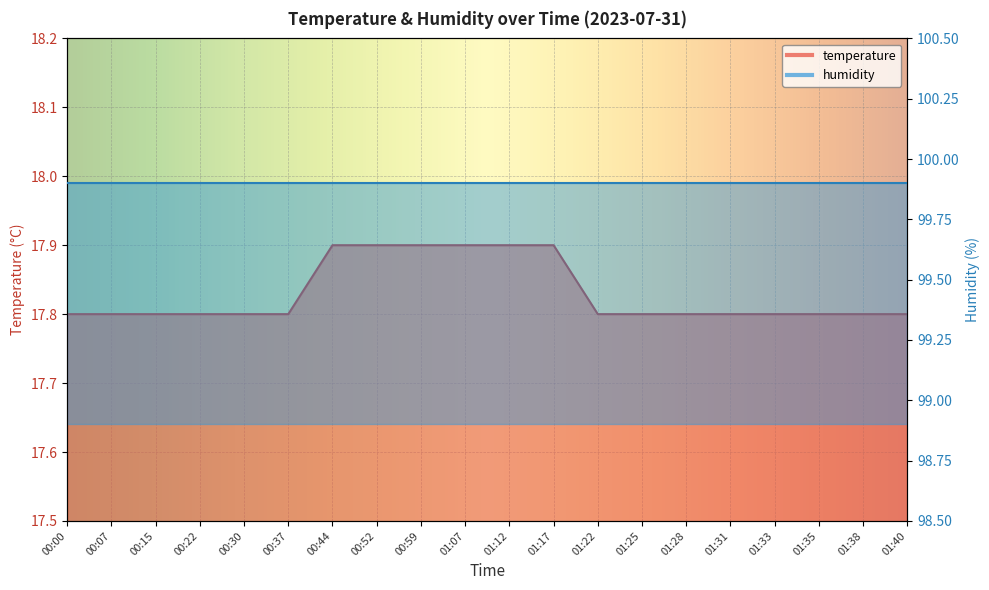

Reading left to right, what are all the values shown in this chart?

00:00=17.8	00:07=17.8	00:15=17.8	00:22=17.8	00:30=17.8	00:37=17.8	00:44=17.9	00:52=17.9	00:59=17.9	01:07=17.9	01:12=17.9	01:17=17.9	01:22=17.8	01:25=17.8	01:28=17.8	01:31=17.8	01:33=17.8	01:35=17.8	01:38=17.8	01:40=17.8